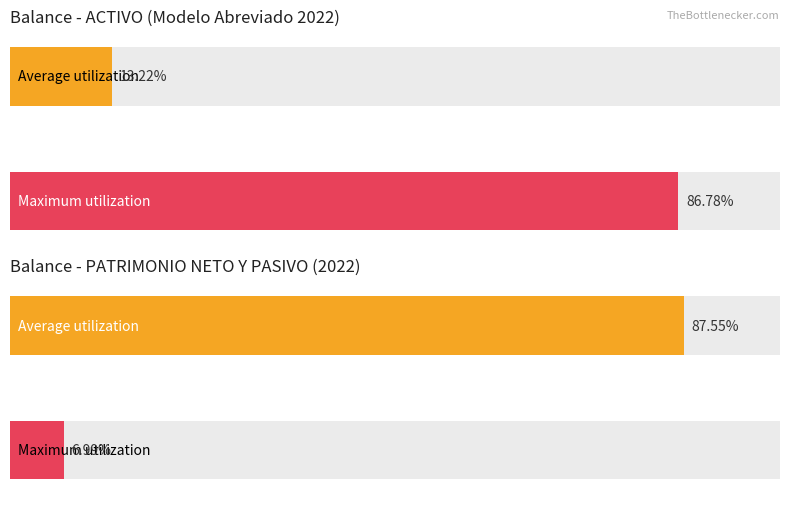

List the series in order of their overall mean, lowest first.

Maximum utilization, Average utilization